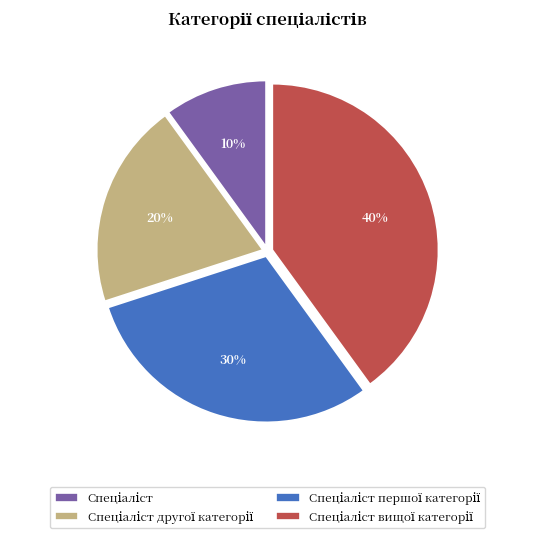

Is there any slice that represents more than half of the pie?

No